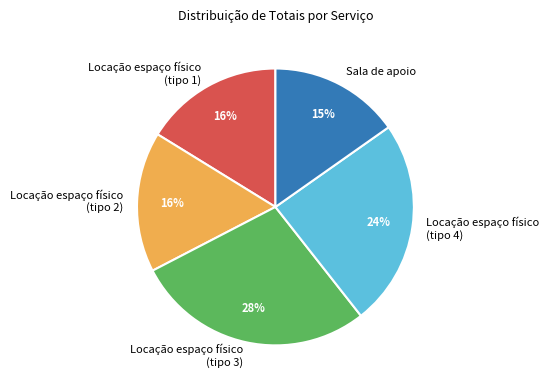

Count the number of slices in the pie.

5